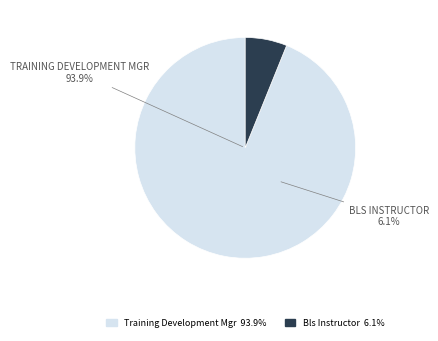

Which category has the biggest portion of the pie?

Training Development Mgr